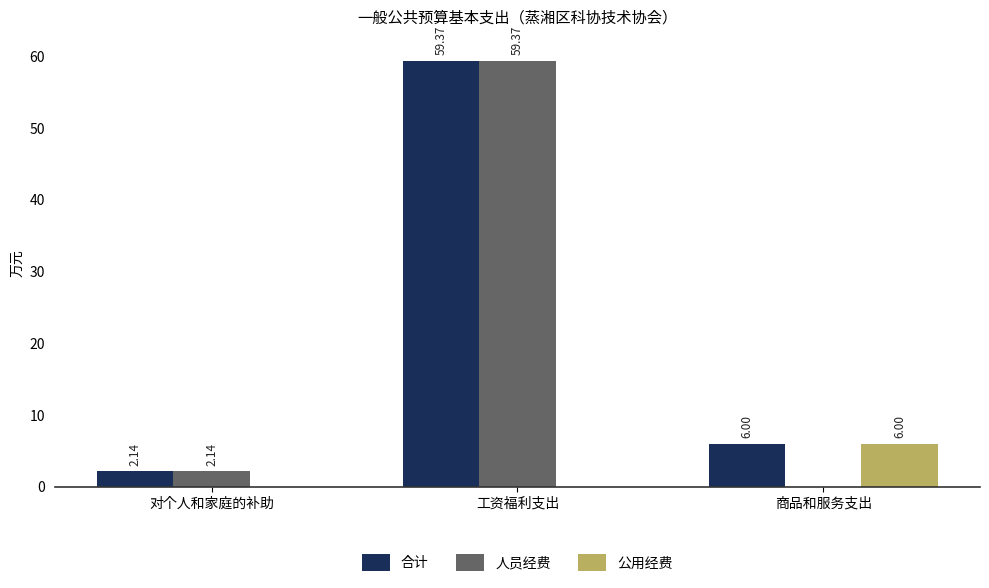

Where does the 人员经费 series first go above 2?

对个人和家庭的补助